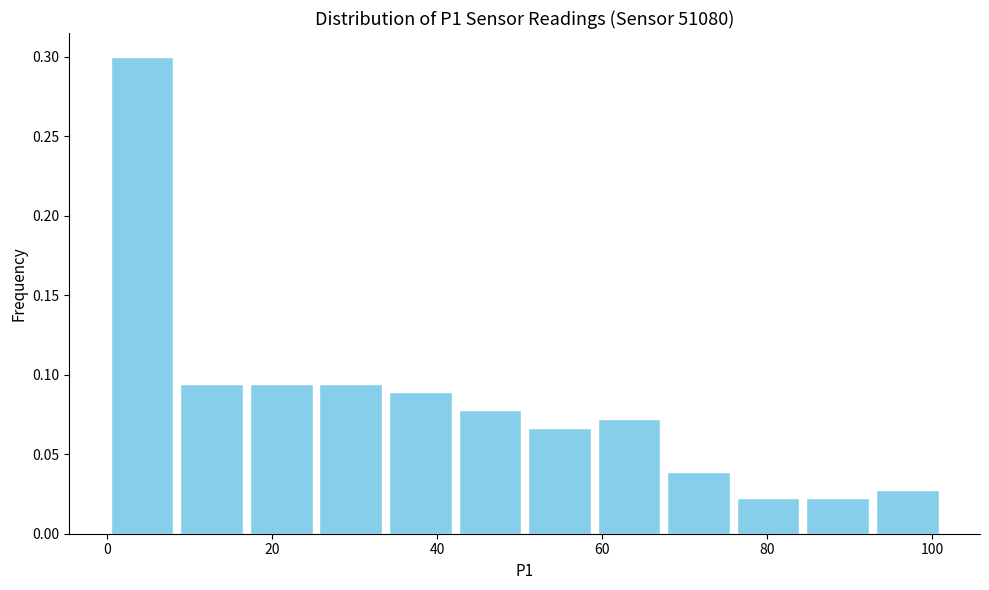

Reading left to right, transcribe this chart: for each bar, give the range it covers on the x-axis and its height. Neither the bar edges nor the heights are printed on the chart, so give them approximately, as read against the axes.

0 to 8: 0.300
8 to 16: 0.095
16 to 26: 0.095
26 to 34: 0.095
34 to 42: 0.090
42 to 50: 0.080
50 to 60: 0.065
60 to 68: 0.070
68 to 76: 0.040
76 to 84: 0.020
84 to 92: 0.020
92 to 102: 0.030